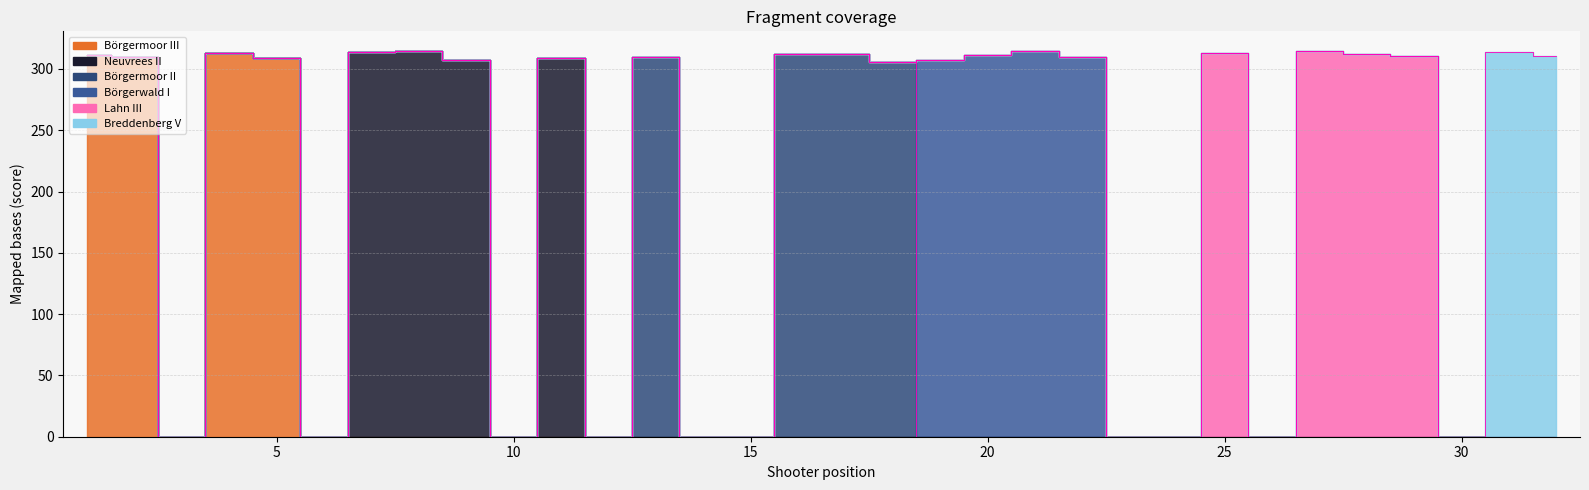

Reading left to right, transcribe all the data shown in this chart.

Börgermoor III: 1=311.4	2=309.6	3=0.0	4=313.0	5=308.5	6=0.0	7=0.0	8=0.0	9=0.0	10=0.0	11=0.0	12=0.0	13=0.0	14=0.0	15=0.0	16=0.0	17=0.0	18=0.0	19=0.0	20=0.0	21=0.0	22=0.0	23=0.0	24=0.0	25=0.0	26=0.0	27=0.0	28=0.0	29=0.0	30=0.0	31=0.0	32=0.0
Neuvrees II: 1=0.0	2=0.0	3=0.0	4=0.0	5=0.0	6=0.0	7=313.8	8=314.9	9=307.3	10=0.0	11=308.6	12=0.0	13=0.0	14=0.0	15=0.0	16=0.0	17=0.0	18=0.0	19=0.0	20=0.0	21=0.0	22=0.0	23=0.0	24=0.0	25=0.0	26=0.0	27=0.0	28=0.0	29=0.0	30=0.0	31=0.0	32=0.0
Börgermoor II: 1=0.0	2=0.0	3=0.0	4=0.0	5=0.0	6=0.0	7=0.0	8=0.0	9=0.0	10=0.0	11=0.0	12=0.0	13=310.0	14=0.0	15=0.0	16=311.9	17=312.0	18=305.4	19=0.0	20=0.0	21=0.0	22=0.0	23=0.0	24=0.0	25=0.0	26=0.0	27=0.0	28=0.0	29=0.0	30=0.0	31=0.0	32=0.0
Börgerwald I: 1=0.0	2=0.0	3=0.0	4=0.0	5=0.0	6=0.0	7=0.0	8=0.0	9=0.0	10=0.0	11=0.0	12=0.0	13=0.0	14=0.0	15=0.0	16=0.0	17=0.0	18=0.0	19=307.1	20=311.3	21=314.2	22=309.8	23=0.0	24=0.0	25=0.0	26=0.0	27=0.0	28=0.0	29=0.0	30=0.0	31=0.0	32=0.0
Lahn III: 1=0.0	2=0.0	3=0.0	4=0.0	5=0.0	6=0.0	7=0.0	8=0.0	9=0.0	10=0.0	11=0.0	12=0.0	13=0.0	14=0.0	15=0.0	16=0.0	17=0.0	18=0.0	19=0.0	20=0.0	21=0.0	22=0.0	23=0.0	24=0.0	25=312.6	26=0.0	27=314.4	28=312.1	29=310.2	30=0.0	31=0.0	32=0.0
Breddenberg V: 1=0.0	2=0.0	3=0.0	4=0.0	5=0.0	6=0.0	7=0.0	8=0.0	9=0.0	10=0.0	11=0.0	12=0.0	13=0.0	14=0.0	15=0.0	16=0.0	17=0.0	18=0.0	19=0.0	20=0.0	21=0.0	22=0.0	23=0.0	24=0.0	25=0.0	26=0.0	27=0.0	28=0.0	29=0.0	30=0.0	31=313.9	32=310.3